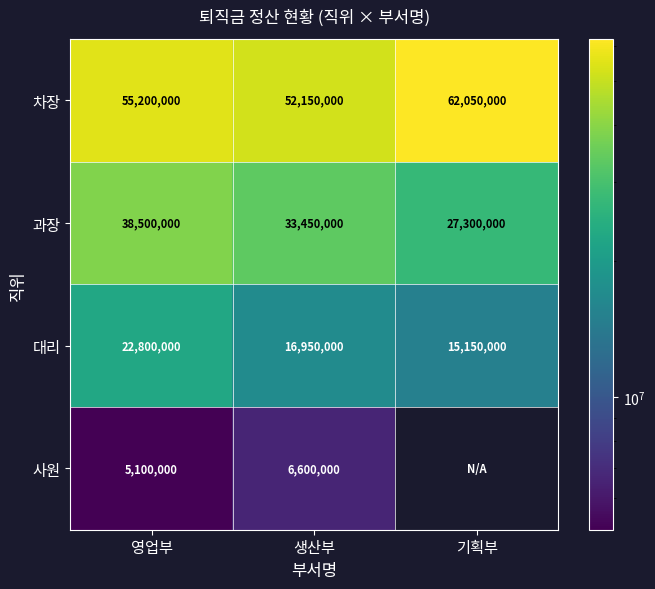

At 영업부, list the series in order from smallest to largest.

사원, 대리, 과장, 차장